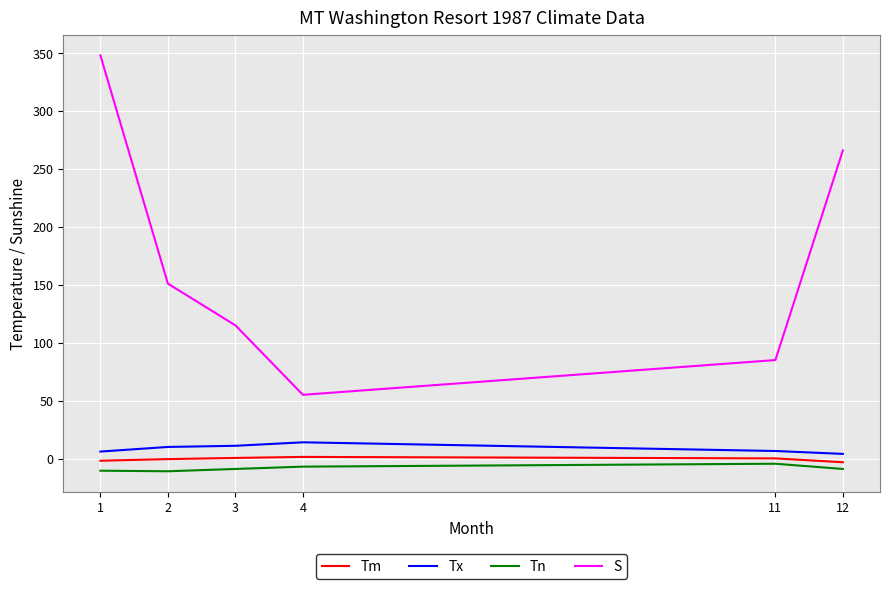

At which category is the sum across all series the highest?

1